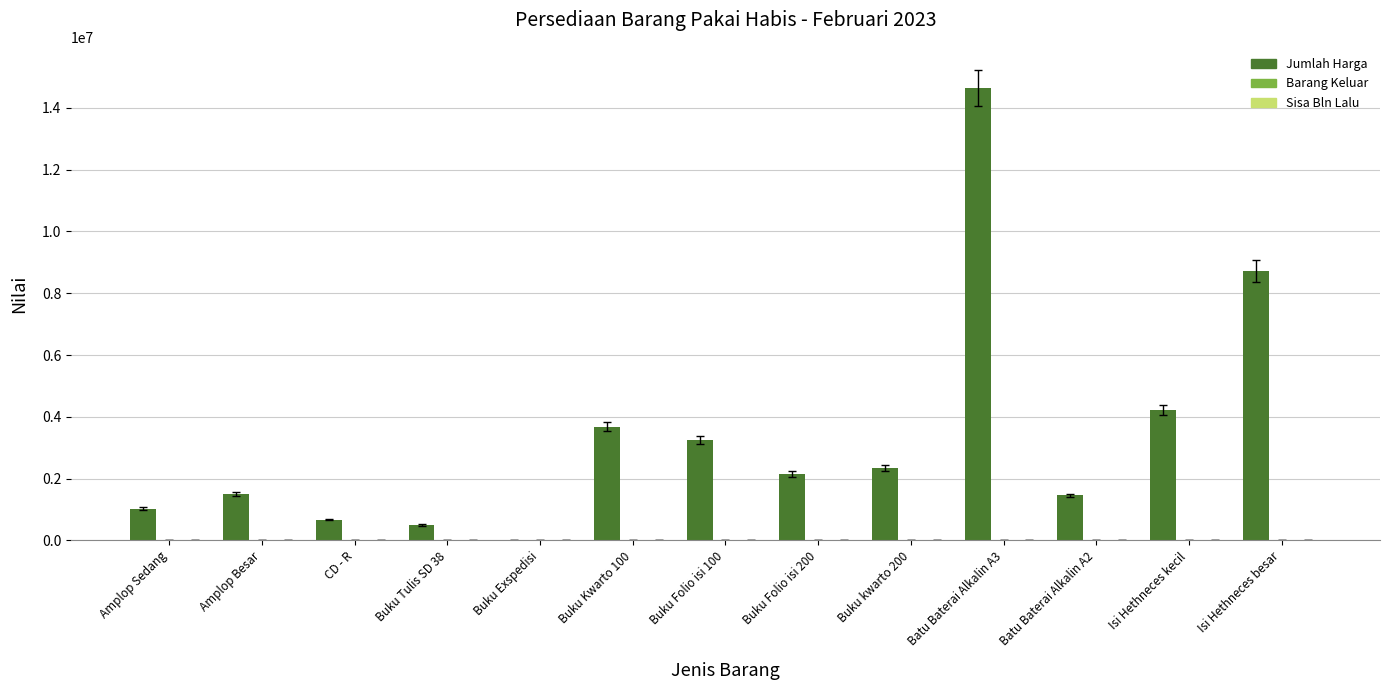

Which label corresponds to the largest value in the chart?

Batu Baterai Alkalin A3